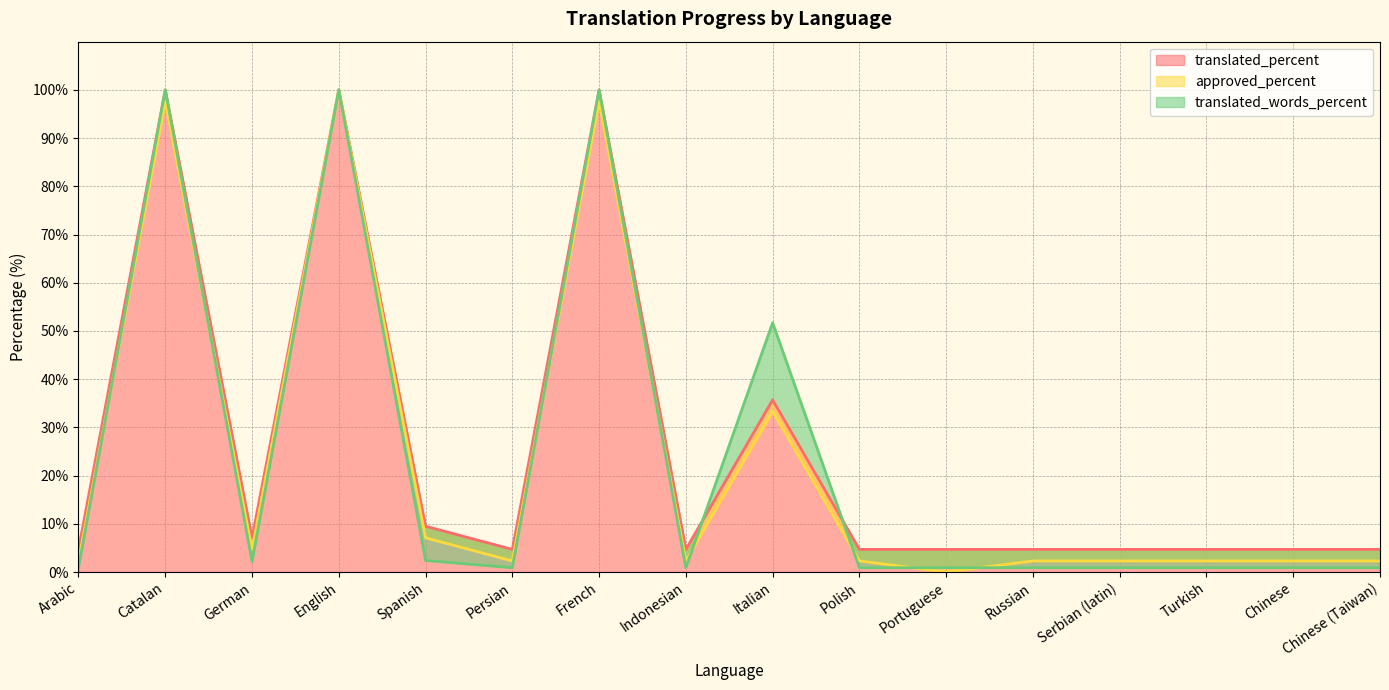

What is the average value of the translated_percent series?

25.0